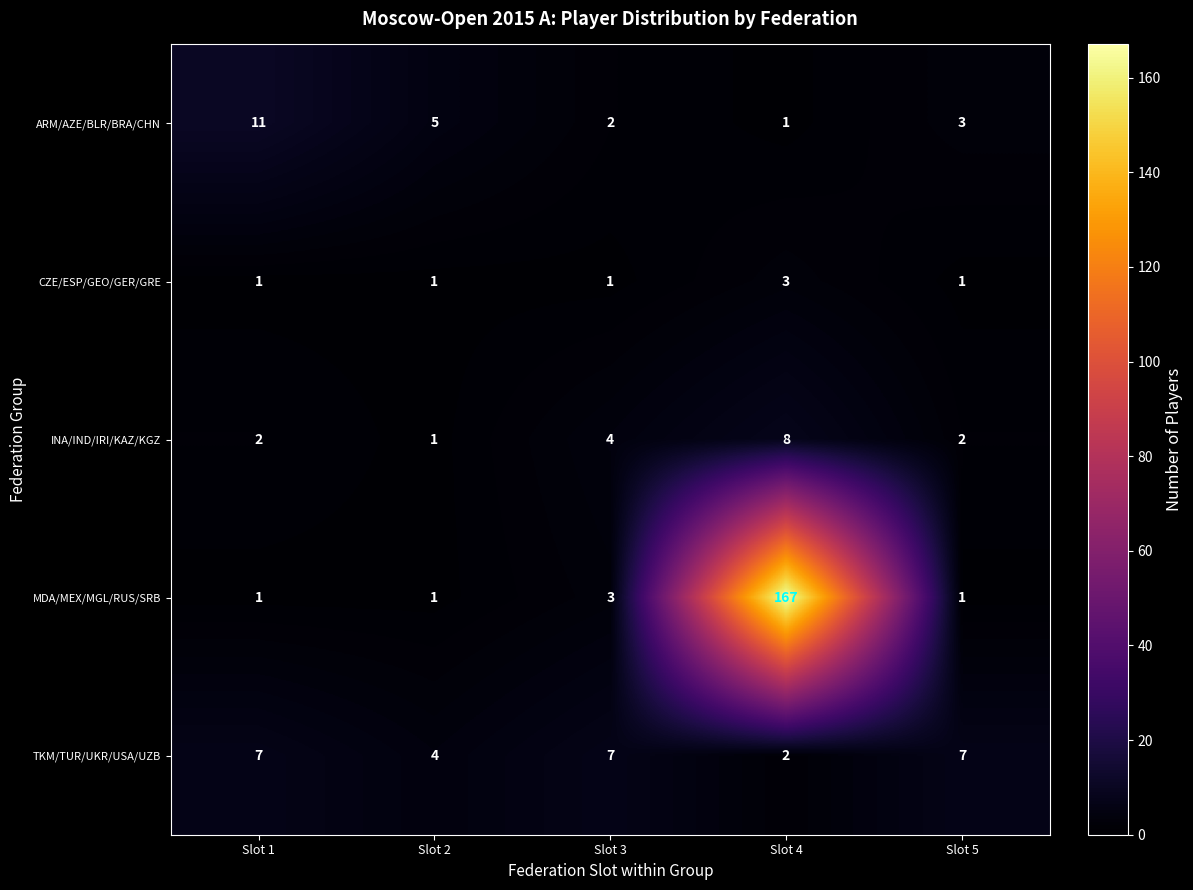

What is the greatest value displayed?

167